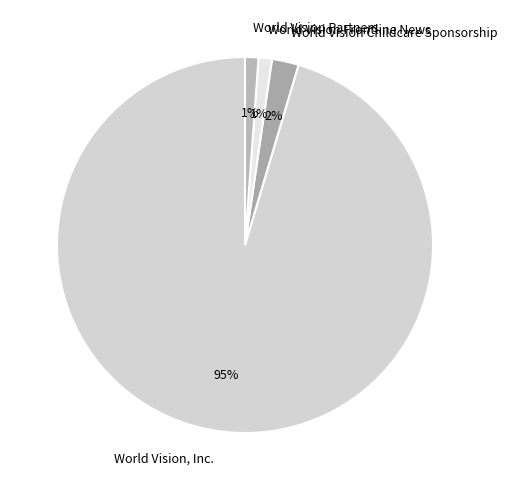

What percentage is the World Vision Childcare Sponsorship slice, to the nearest percent?

2%